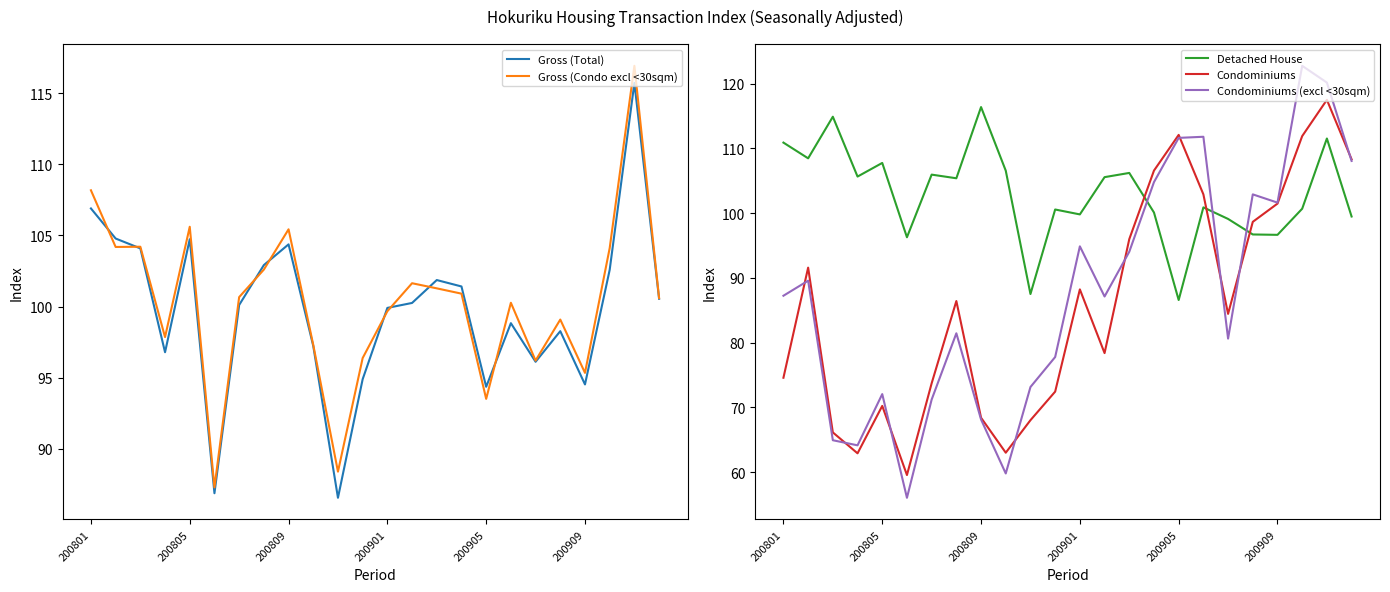

True or false: Gross (Total) has a value of 98.3 at 19.

True